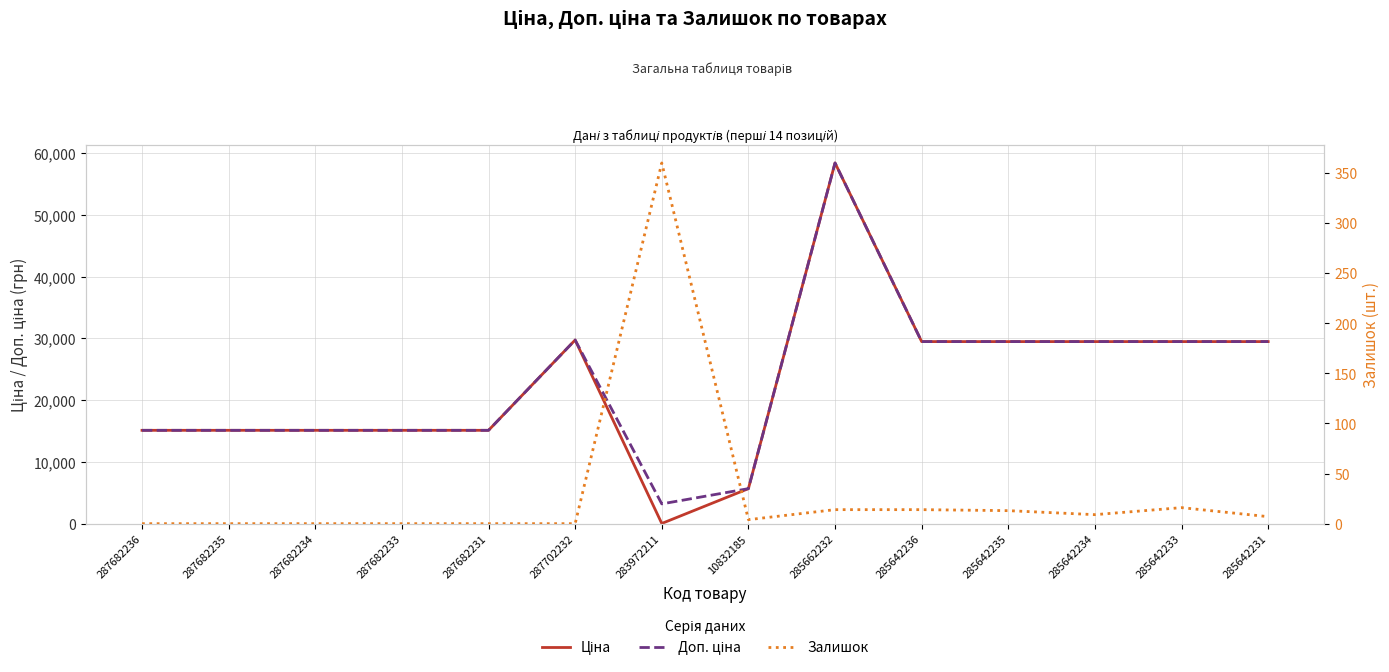

What is the maximum value for Залишок?

360.0